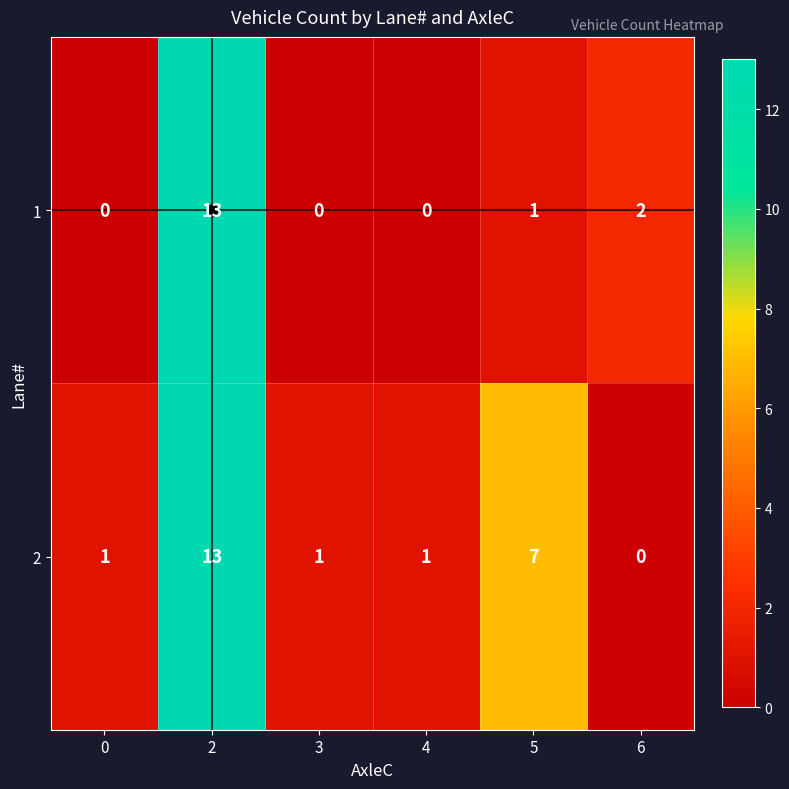

At 6, list the series in order from smallest to largest.

2, 1